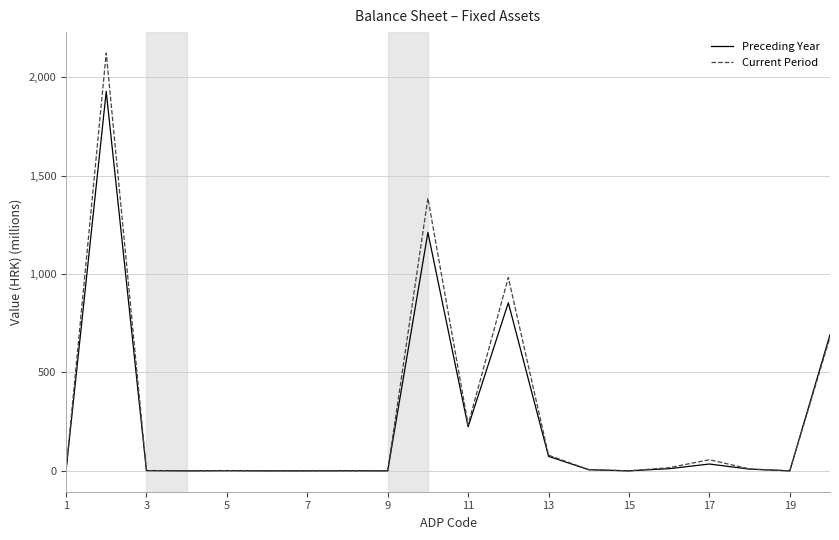

List the series in order of their peak value, lowest first.

Preceding Year, Current Period